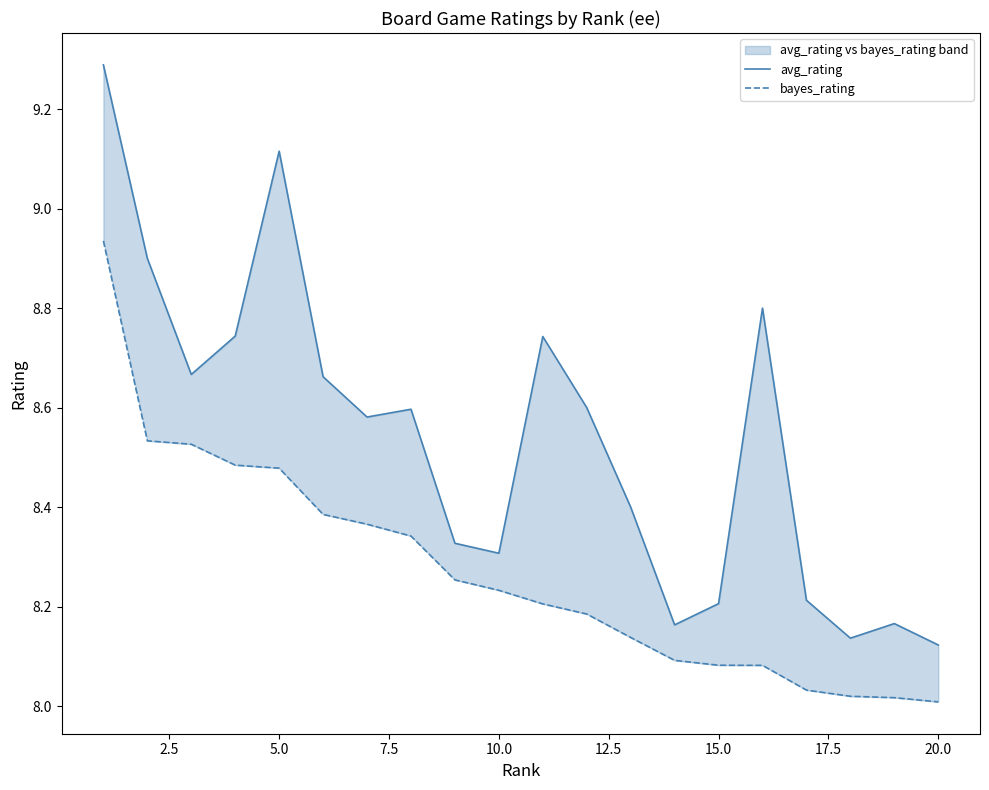

What are all the series names shown in the legend?

avg_rating, bayes_rating